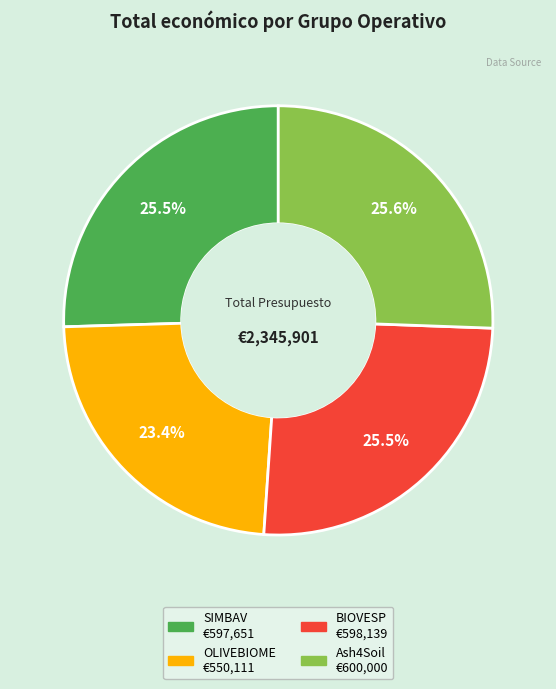

To the nearest percent, what is the difference between the largest and smallest slice percentages?

2%